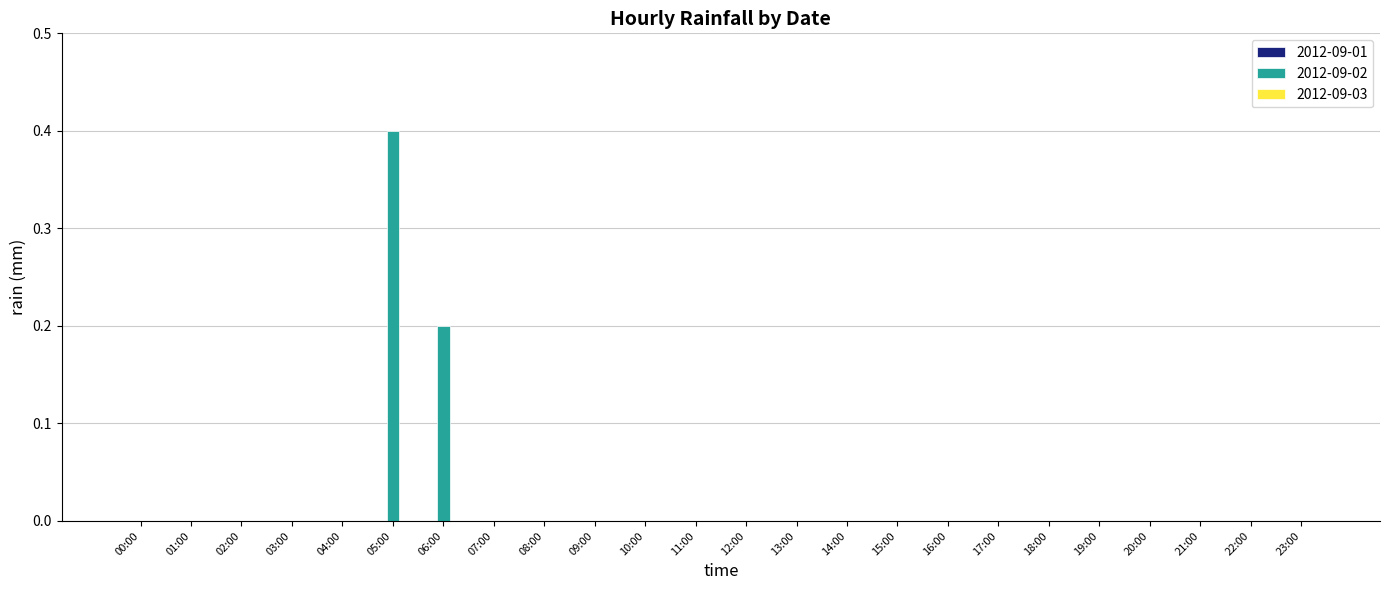

Reading left to right, extract all data points from this chart.

00:00=0.0	01:00=0.0	02:00=0.0	03:00=0.0	04:00=0.0	05:00=0.4	06:00=0.2	07:00=0.0	08:00=0.0	09:00=0.0	10:00=0.0	11:00=0.0	12:00=0.0	13:00=0.0	14:00=0.0	15:00=0.0	16:00=0.0	17:00=0.0	18:00=0.0	19:00=0.0	20:00=0.0	21:00=0.0	22:00=0.0	23:00=0.0